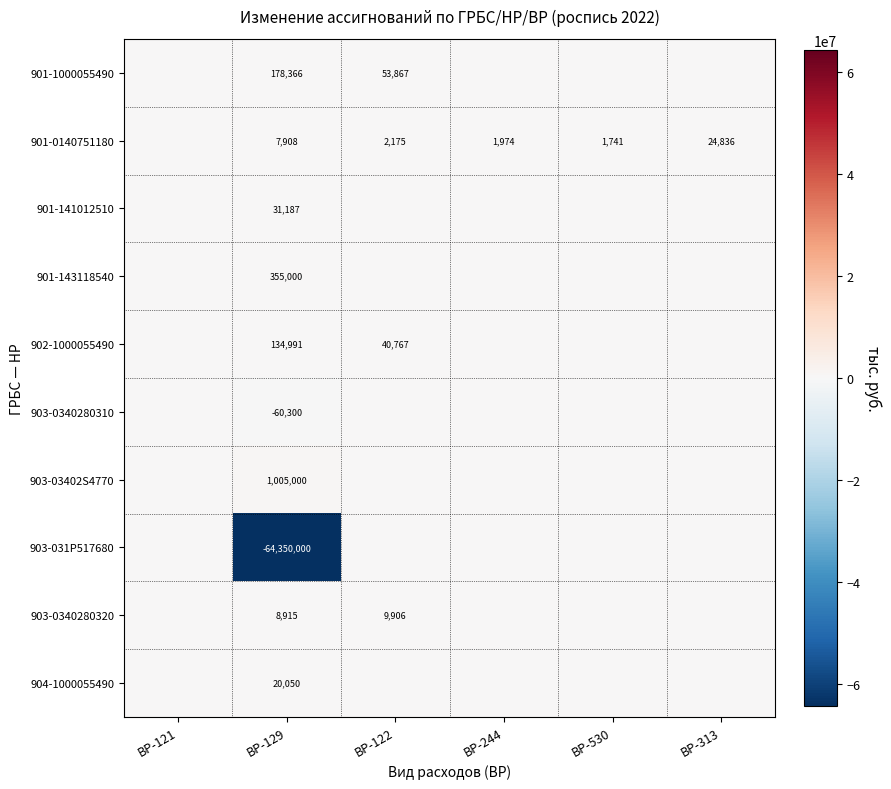

What is the maximum value shown in the chart?

1005000.0